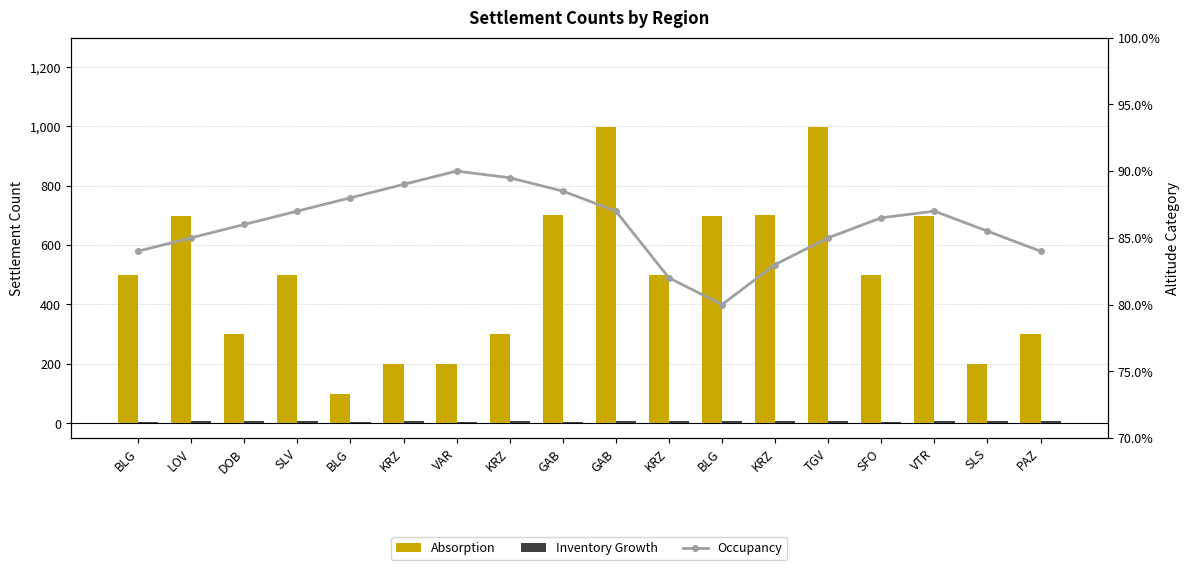

What is the label of the 16th bar from the left?

VTR